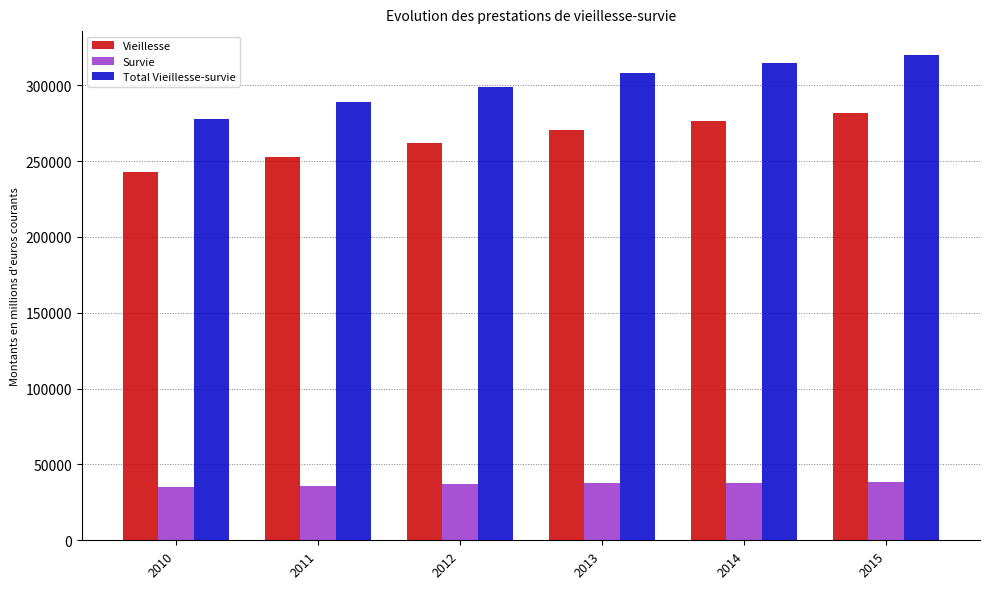

What is the difference between the Survie values at 2011 and 2013?

1488.8